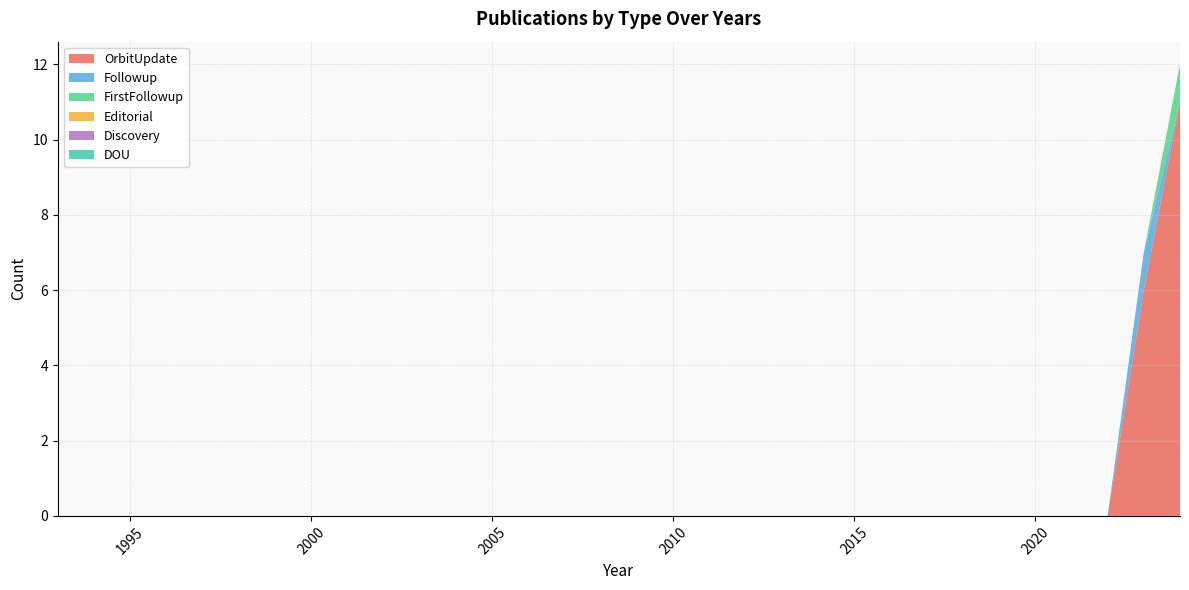

Reading left to right, list all the values displayed in this chart.

OrbitUpdate: 1993=0	1994=0	1995=0	1996=0	1997=0	1998=0	1999=0	2000=0	2001=0	2002=0	2003=0	2004=0	2005=0	2006=0	2007=0	2008=0	2009=0	2010=0	2011=0	2012=0	2013=0	2014=0	2015=0	2016=0	2017=0	2018=0	2019=0	2020=0	2021=0	2022=0	2023=6	2024=11
Followup: 1993=0	1994=0	1995=0	1996=0	1997=0	1998=0	1999=0	2000=0	2001=0	2002=0	2003=0	2004=0	2005=0	2006=0	2007=0	2008=0	2009=0	2010=0	2011=0	2012=0	2013=0	2014=0	2015=0	2016=0	2017=0	2018=0	2019=0	2020=0	2021=0	2022=0	2023=1	2024=0
FirstFollowup: 1993=0	1994=0	1995=0	1996=0	1997=0	1998=0	1999=0	2000=0	2001=0	2002=0	2003=0	2004=0	2005=0	2006=0	2007=0	2008=0	2009=0	2010=0	2011=0	2012=0	2013=0	2014=0	2015=0	2016=0	2017=0	2018=0	2019=0	2020=0	2021=0	2022=0	2023=0	2024=1
Editorial: 1993=0	1994=0	1995=0	1996=0	1997=0	1998=0	1999=0	2000=0	2001=0	2002=0	2003=0	2004=0	2005=0	2006=0	2007=0	2008=0	2009=0	2010=0	2011=0	2012=0	2013=0	2014=0	2015=0	2016=0	2017=0	2018=0	2019=0	2020=0	2021=0	2022=0	2023=0	2024=0
Discovery: 1993=0	1994=0	1995=0	1996=0	1997=0	1998=0	1999=0	2000=0	2001=0	2002=0	2003=0	2004=0	2005=0	2006=0	2007=0	2008=0	2009=0	2010=0	2011=0	2012=0	2013=0	2014=0	2015=0	2016=0	2017=0	2018=0	2019=0	2020=0	2021=0	2022=0	2023=0	2024=0
DOU: 1993=0	1994=0	1995=0	1996=0	1997=0	1998=0	1999=0	2000=0	2001=0	2002=0	2003=0	2004=0	2005=0	2006=0	2007=0	2008=0	2009=0	2010=0	2011=0	2012=0	2013=0	2014=0	2015=0	2016=0	2017=0	2018=0	2019=0	2020=0	2021=0	2022=0	2023=0	2024=0